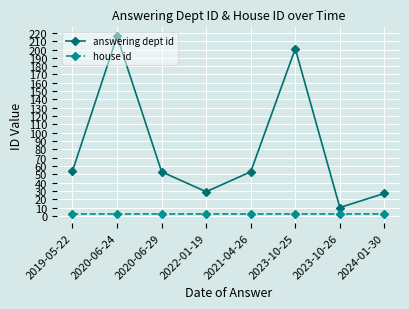

True or false: house id and answering dept id intersect in this chart.

False